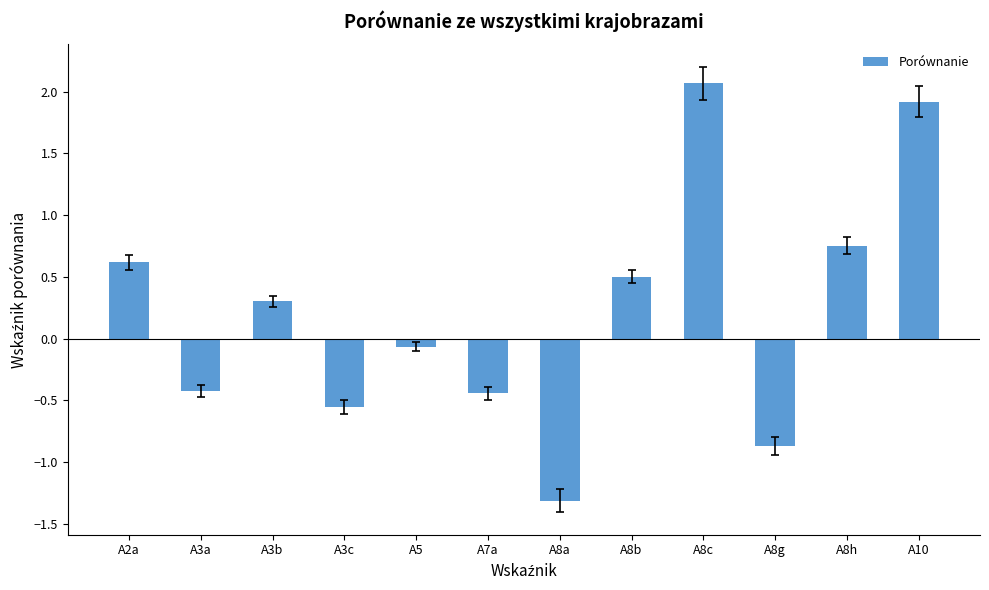

What is the ratio of the value at A8h to the value at A8c?

0.4